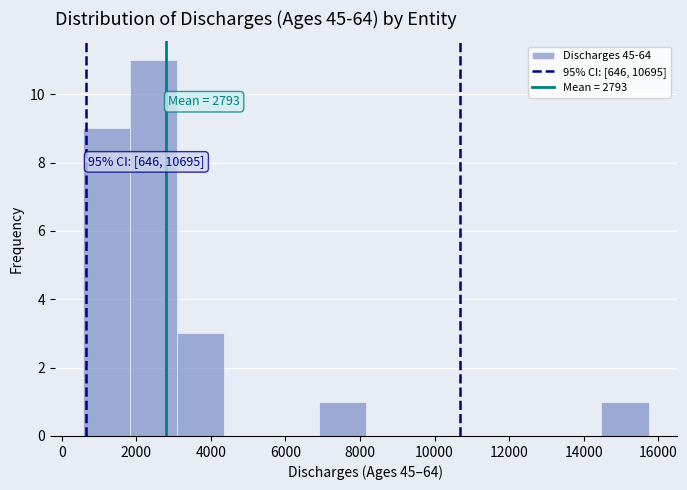

Which range on the x-axis has the tallest bar?

1800 to 3000